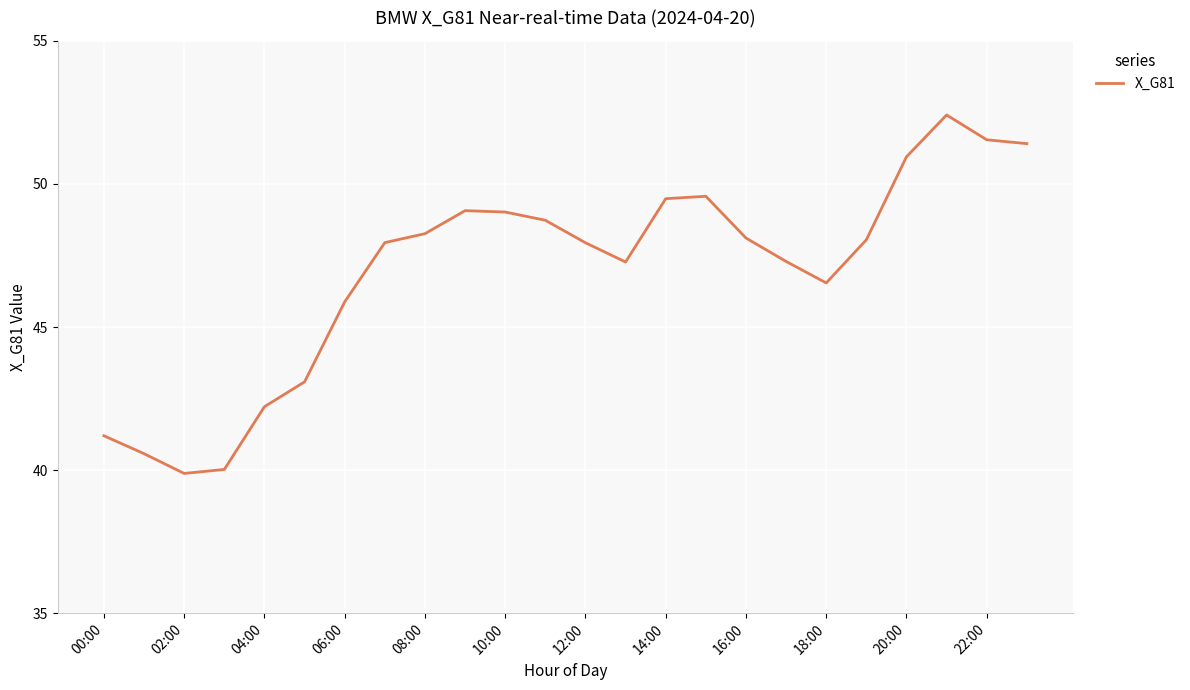

What is the minimum value shown in the chart?

39.9